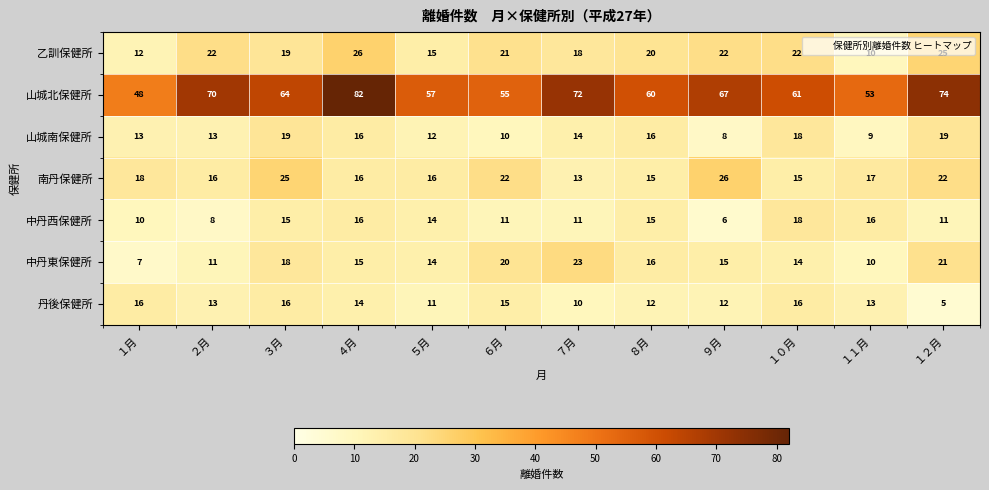

What is the total value across all series at ８月?

154